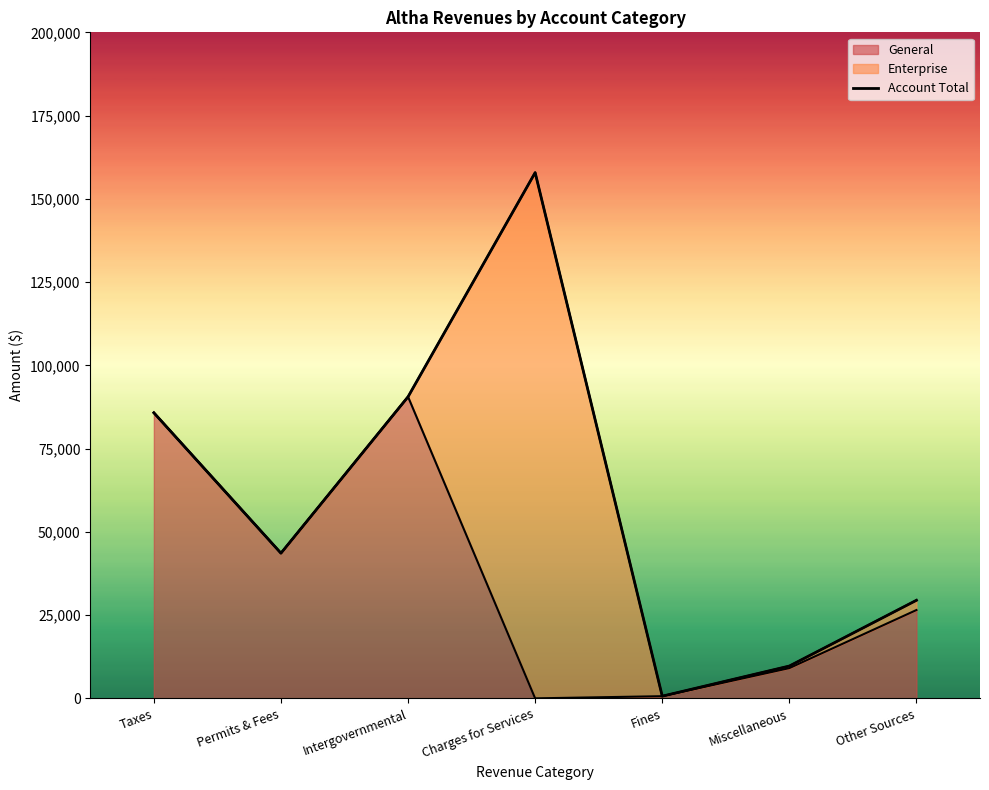

How many categories are shown in the chart?

7